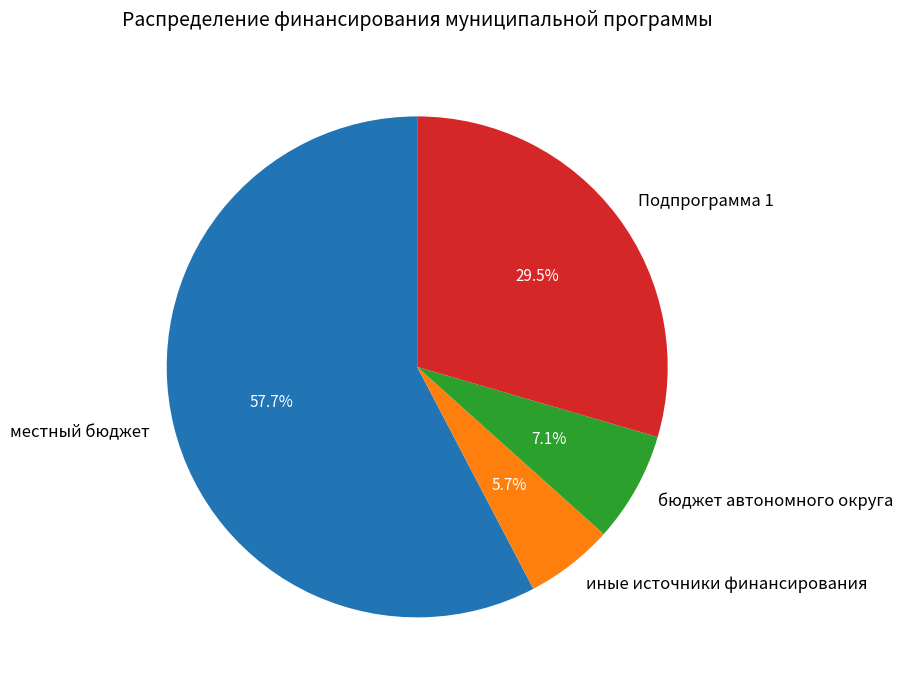

Which slice represents more than half of the pie?

местный бюджет